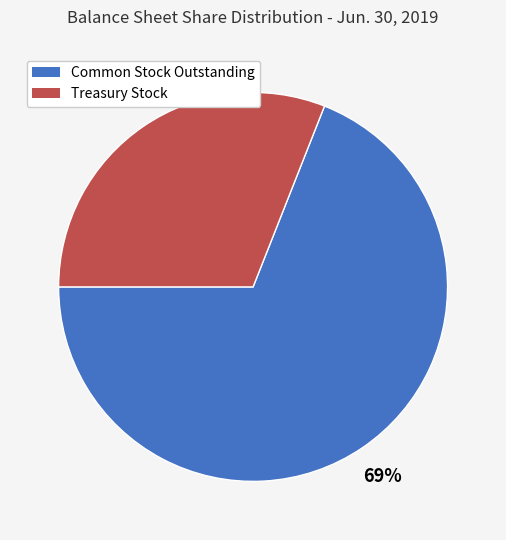

Does any single category account for the majority?

Yes